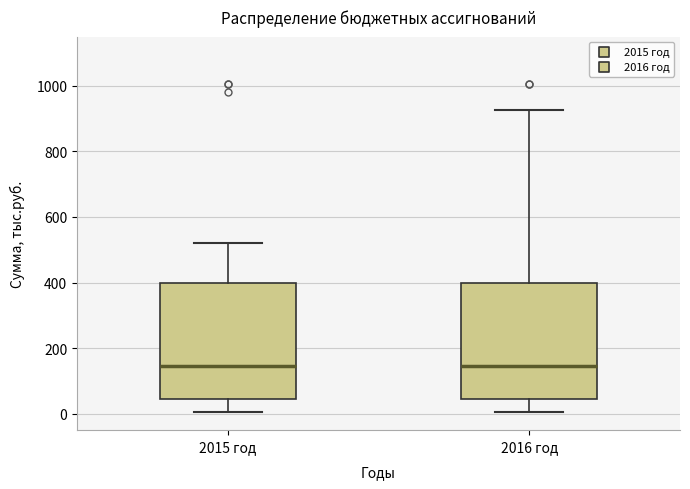

Reading left to right, read every box against the y-axis: the position of its median line, the range the box covers, and the ends of its whiskers. The values are not printed on the chart, so give them approximately, as read against the axis.

2015 год: median 140, box 40 to 400, whiskers 0 to 520
2016 год: median 140, box 40 to 400, whiskers 0 to 920